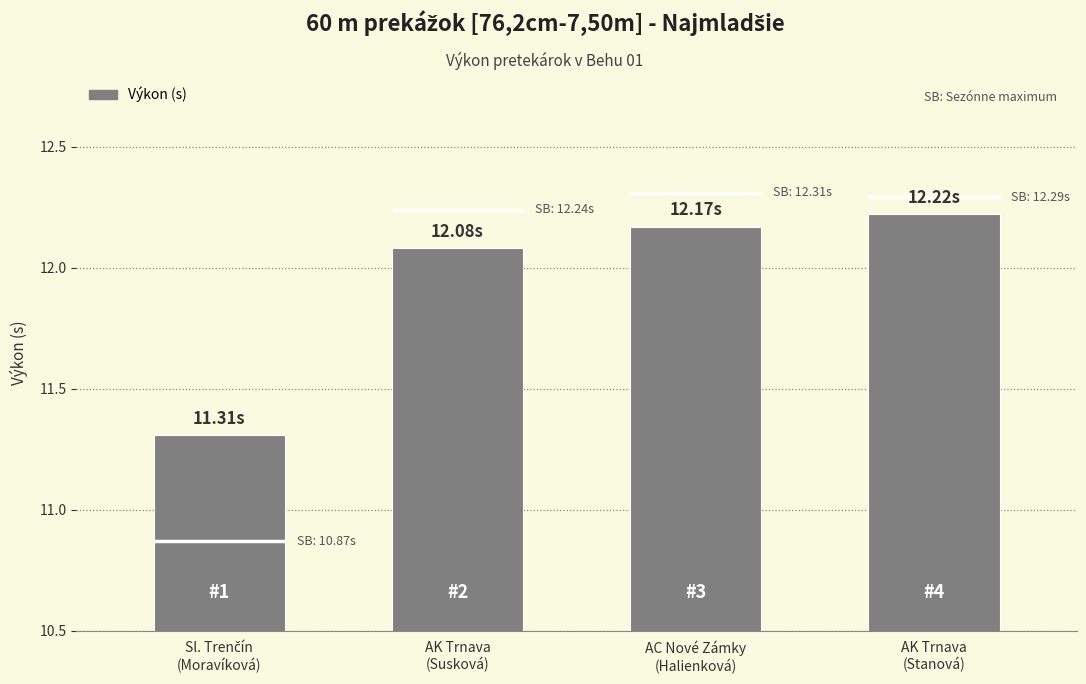

How many values exceed 12?

3